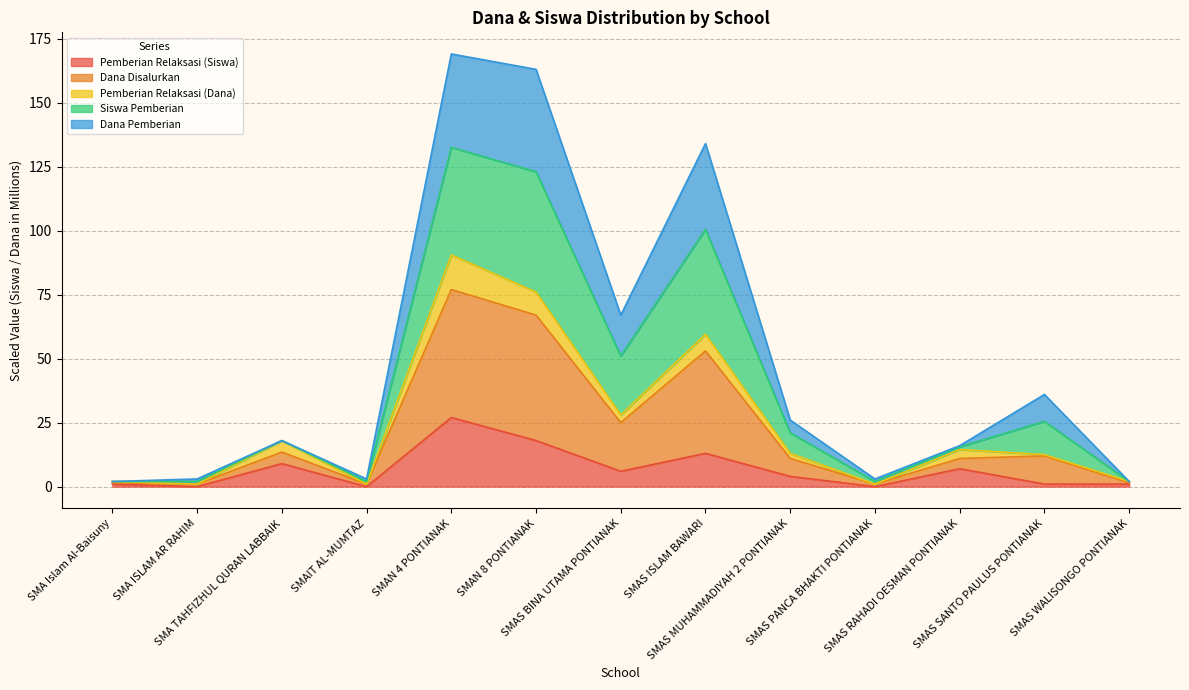

Which series has the largest total across all categories?

Dana Disalurkan